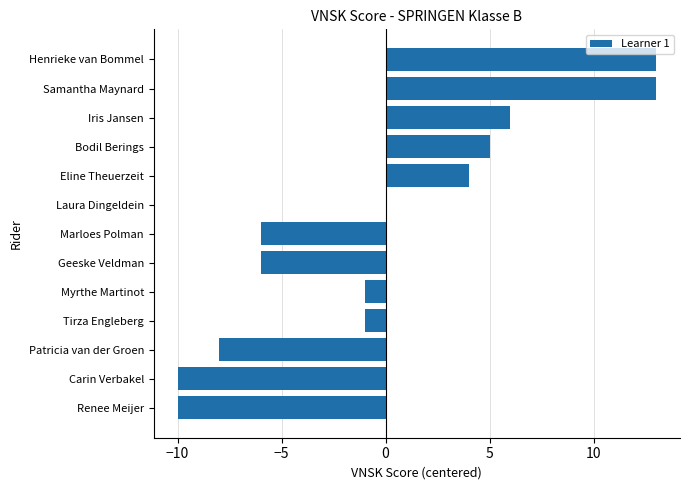

True or false: the data shows 5 at Bodil Berings.

True